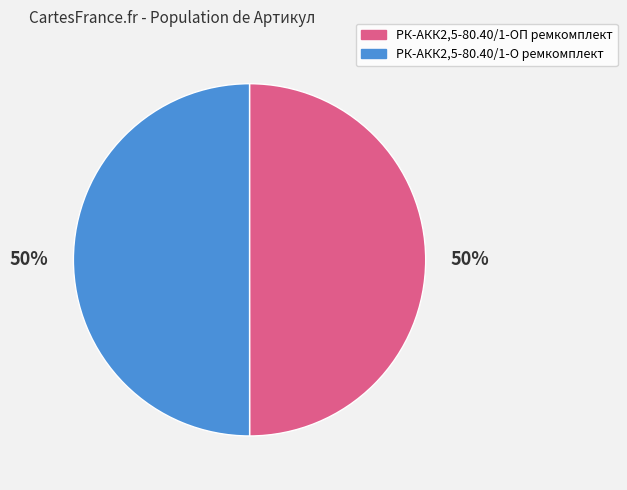

To the nearest percent, what is the average slice percentage?

50%